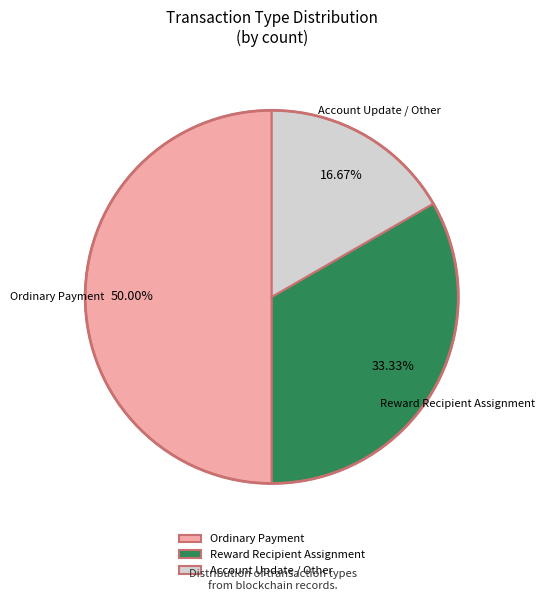

To the nearest percent, what is the difference between the largest and smallest slice percentages?

33%